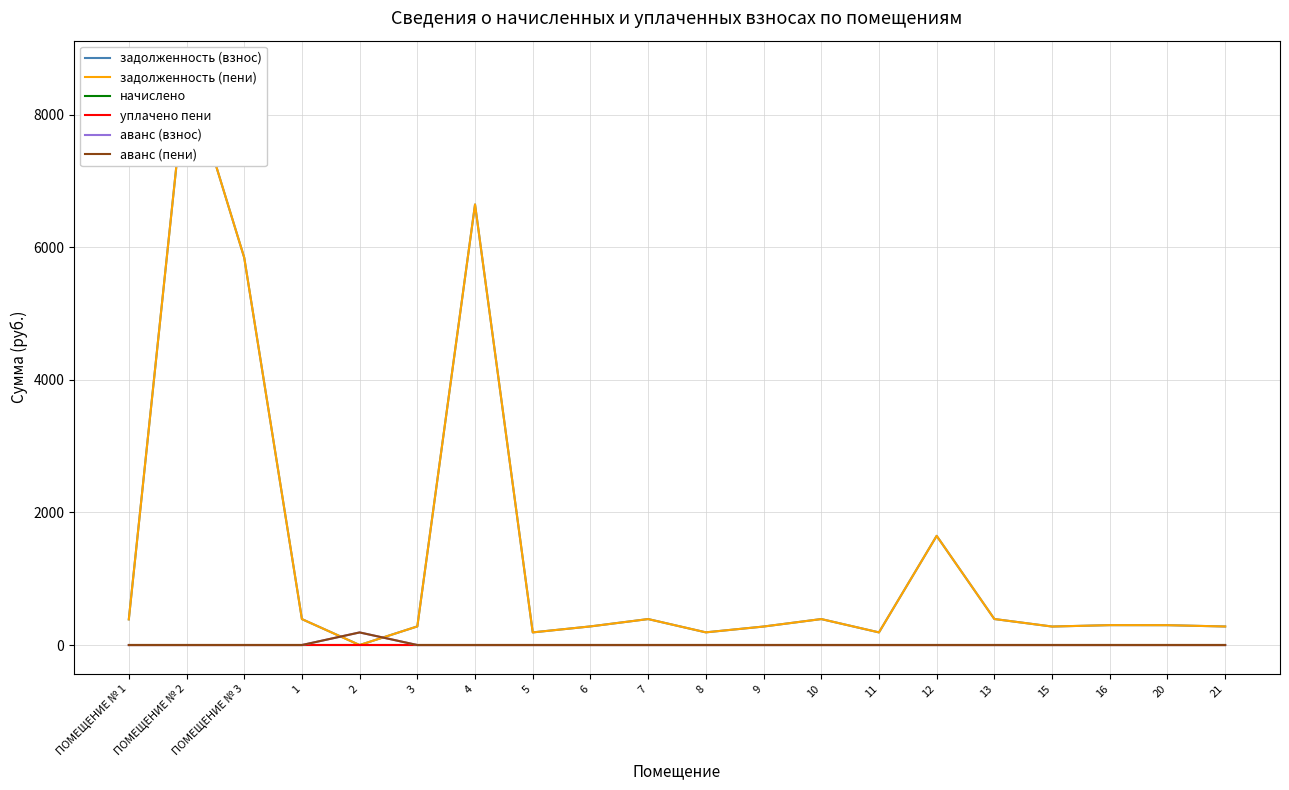

True or false: задолженность (взнос) and уплачено пени intersect in this chart.

False